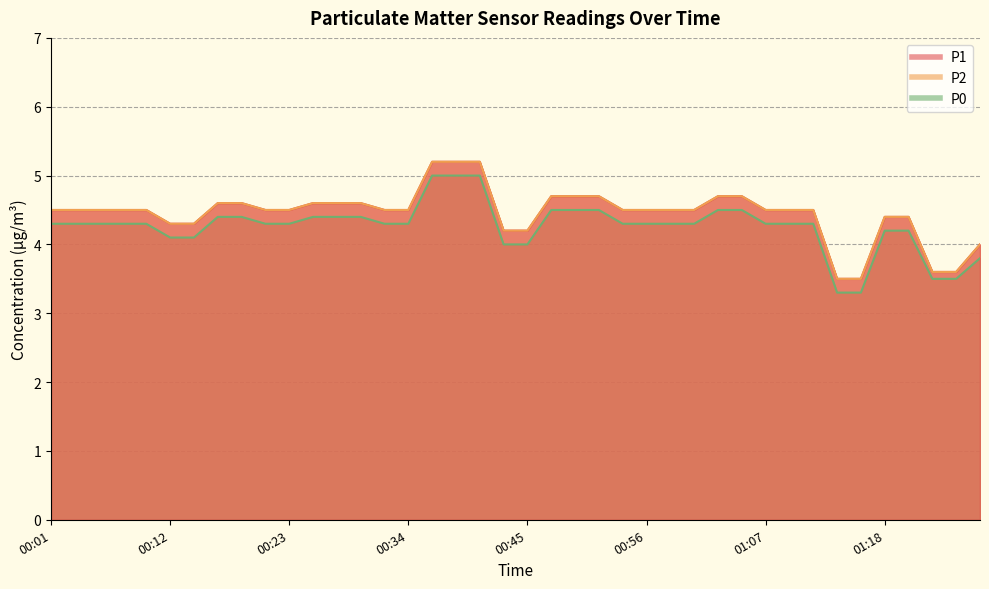

True or false: P0 has a value of 4.6 at 01:23.

False